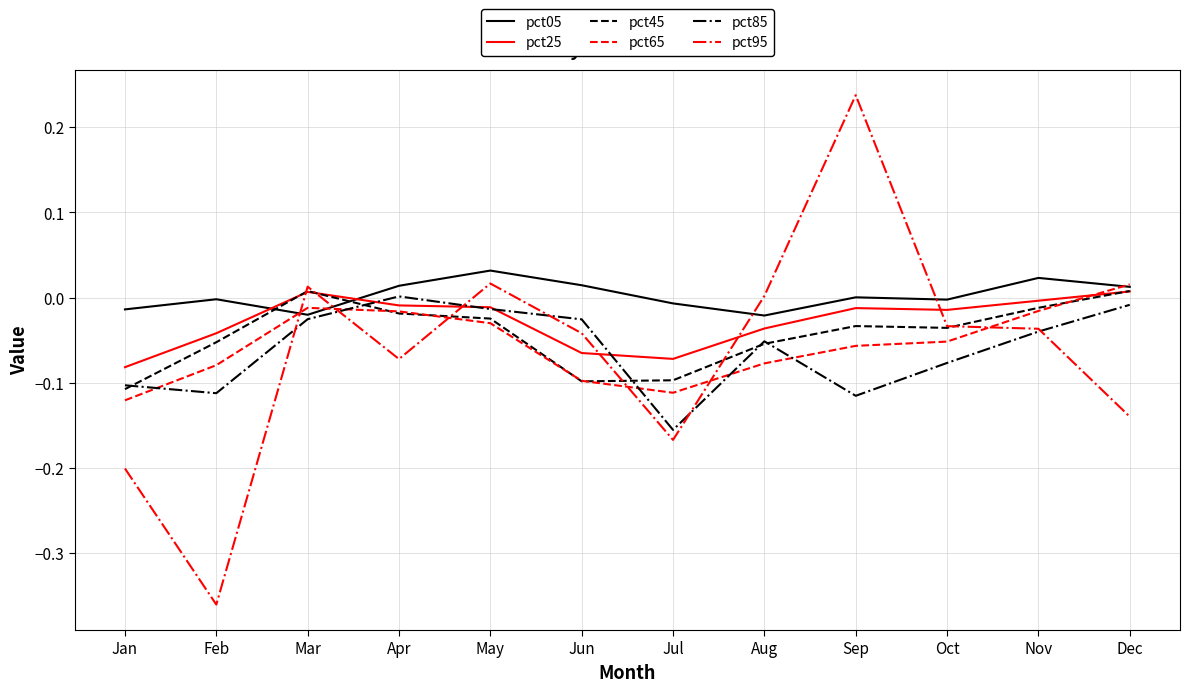

What are all the series names shown in the legend?

pct05, pct25, pct45, pct65, pct85, pct95